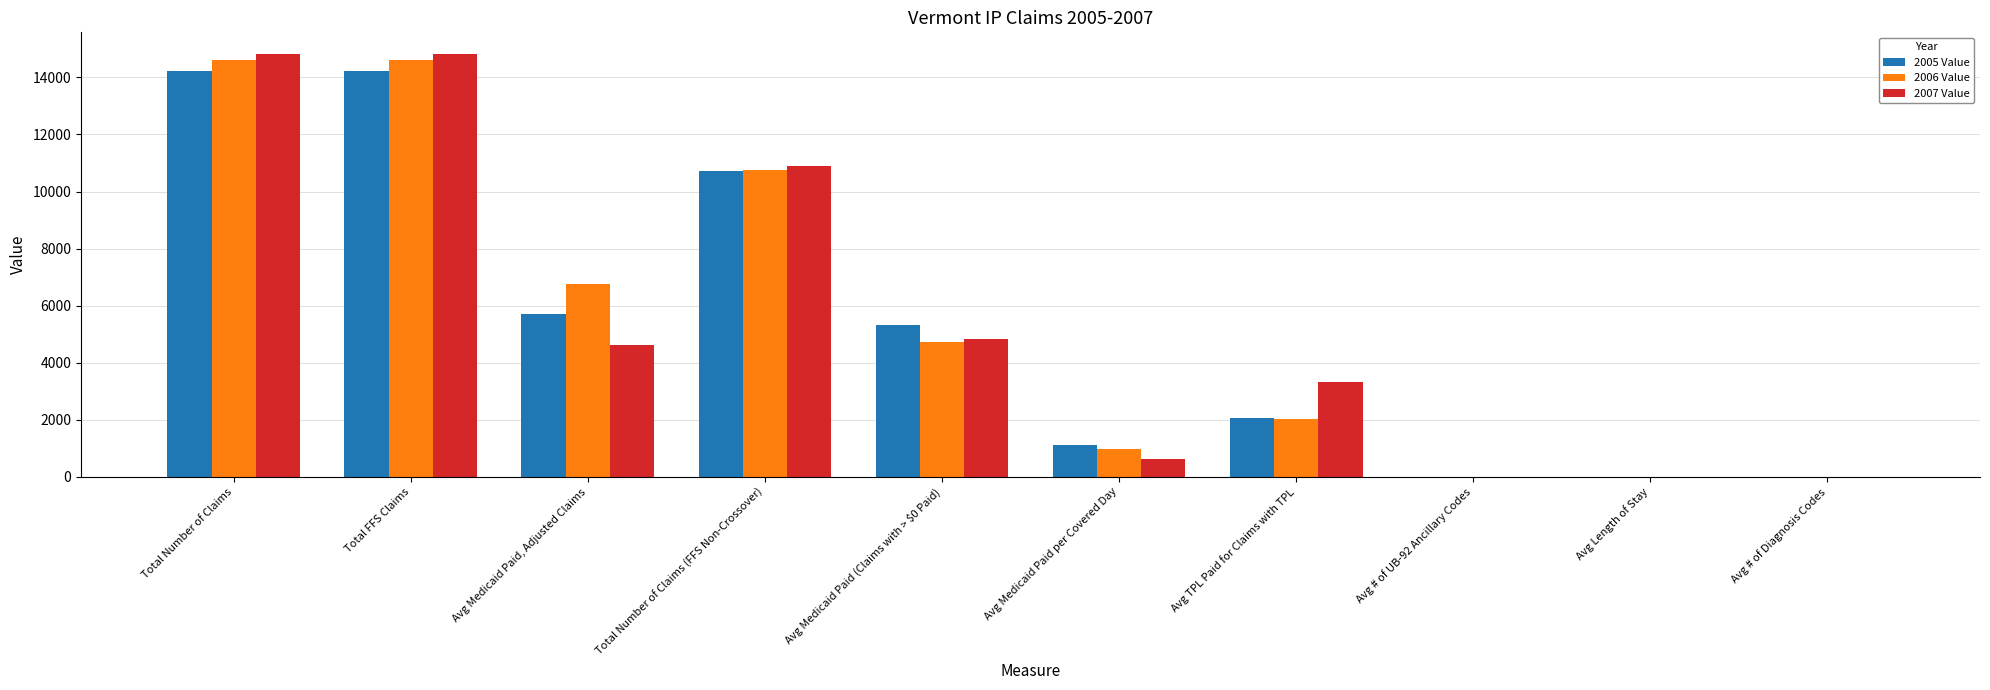

What is the total value across all series at Total FFS Claims?

43652.0